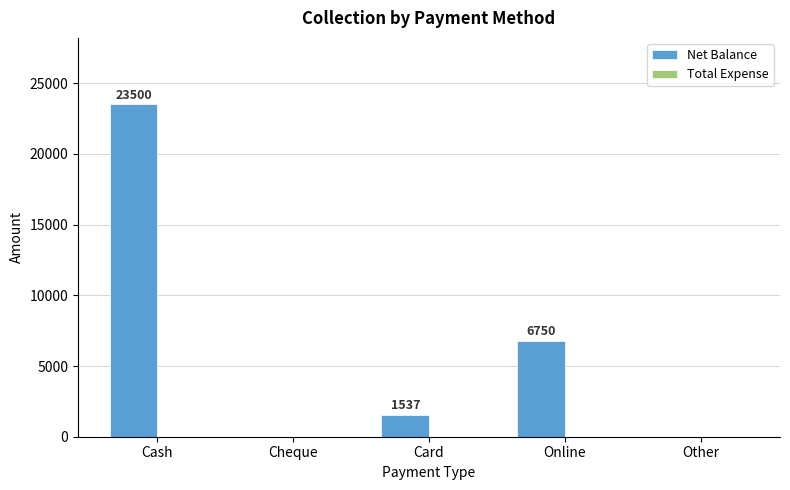

Read the value at Card.

1537